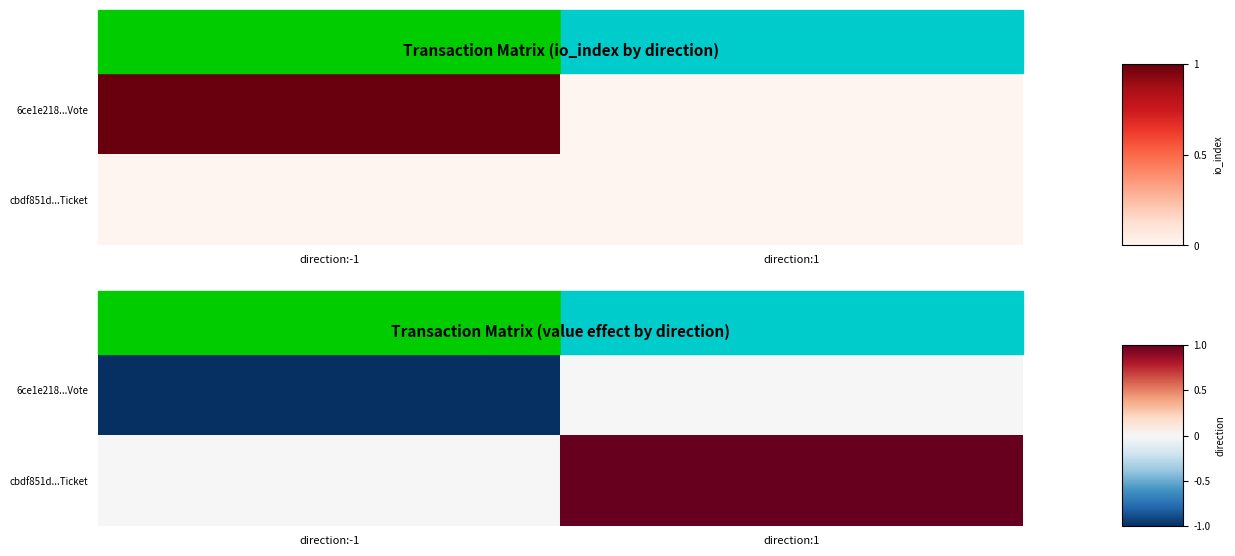

Is it true that cbdf851d...Ticket equals 2 at direction:1?

False